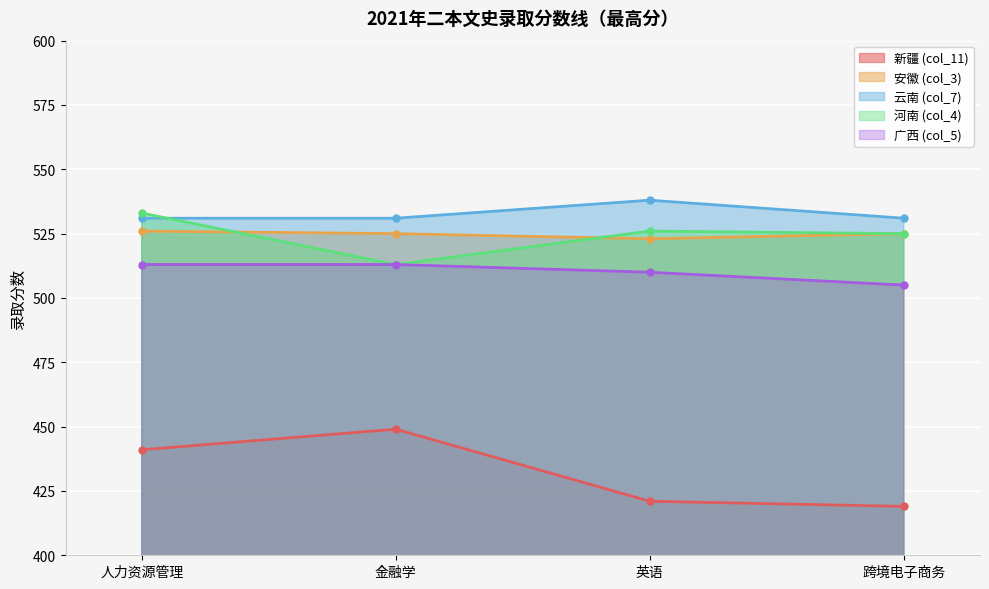

Is the value of 安徽 (col_3) at 金融学 greater than the value of 云南 (col_7) at 跨境电子商务?

No